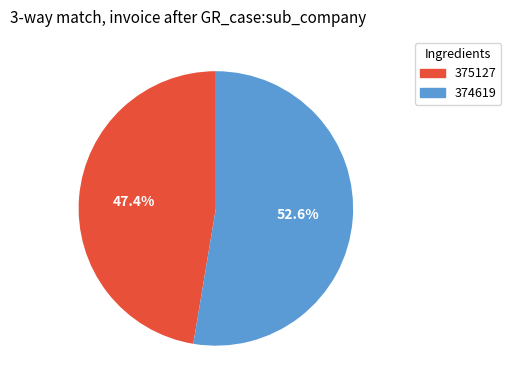

Rank the categories by value from lowest to highest.

375127, 374619